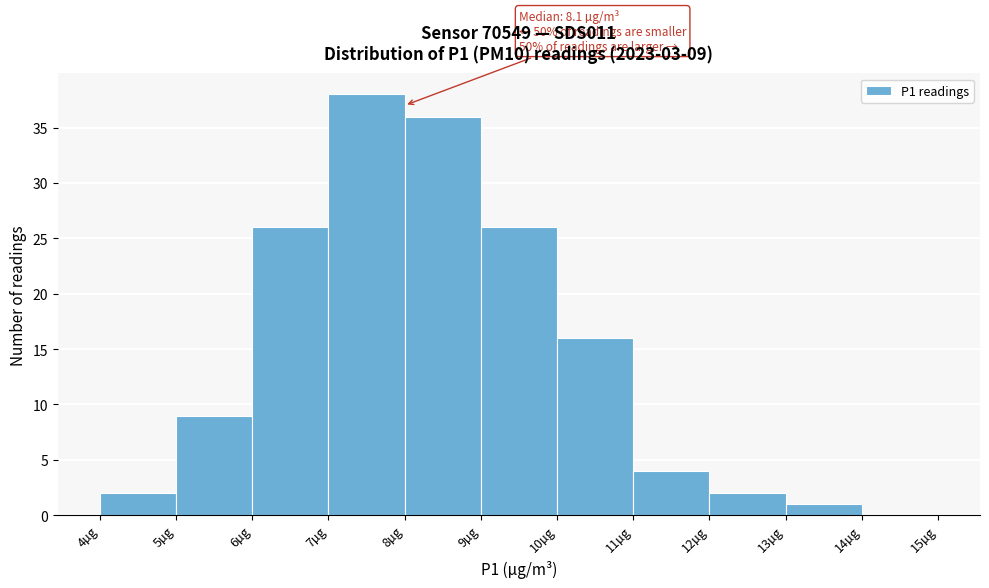

Which range on the x-axis has the tallest bar?

7 to 8